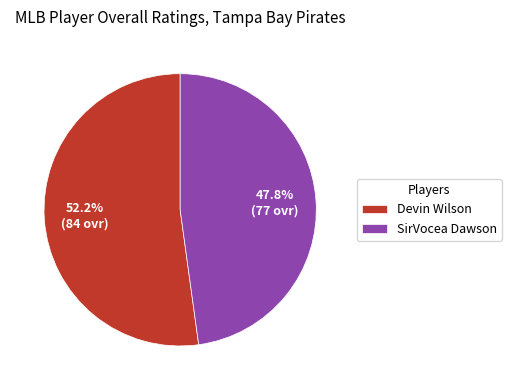

What is the largest slice in the pie chart?

Devin Wilson